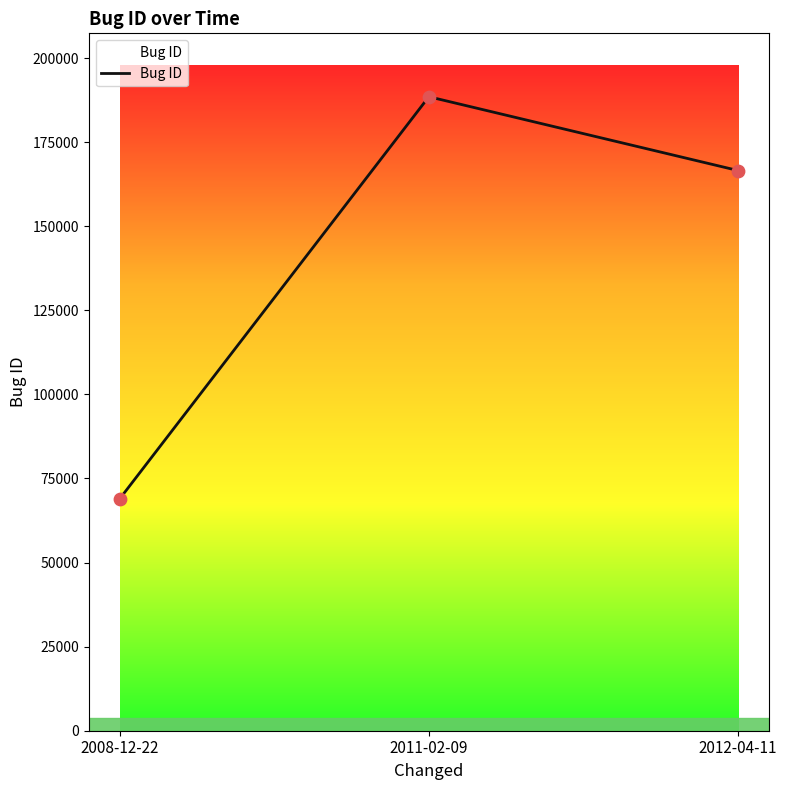

What is the change in value from 2008-12-22 to 2012-04-11?

+97608